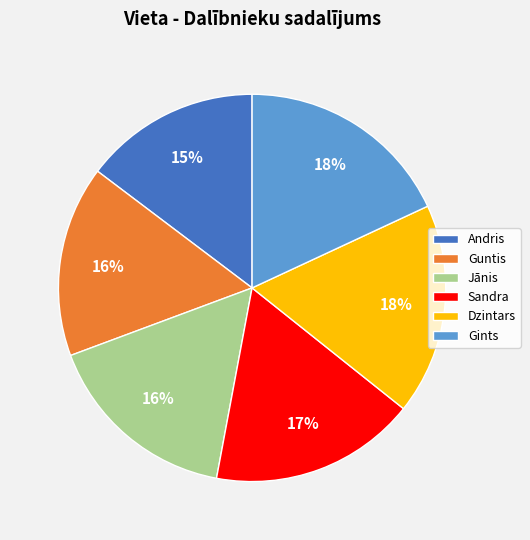

Is the sum of Guntis and Andris greater than half?

No